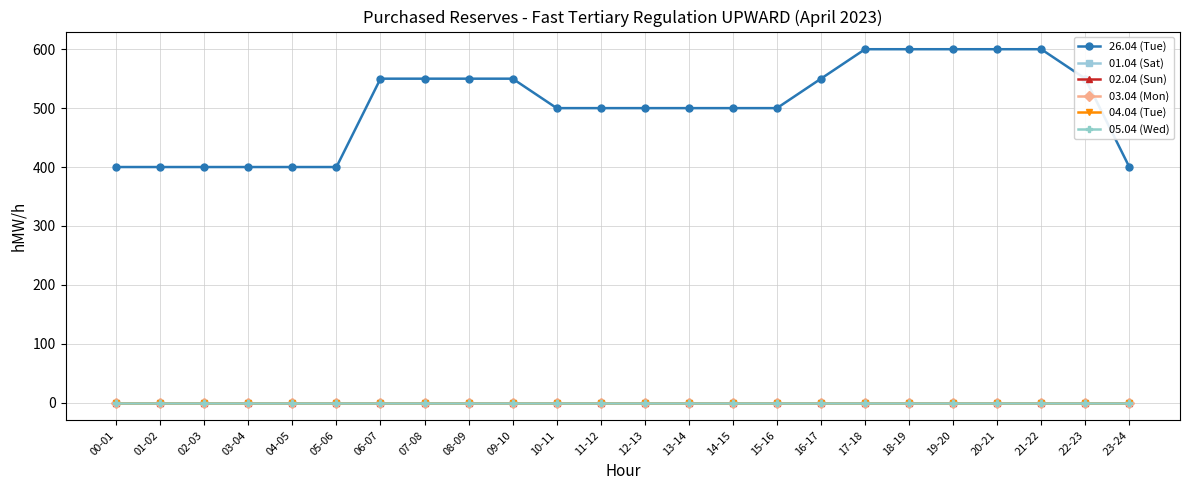

Reading right to left, extract all data points from this chart.

26.04 (Tue): 23-24=400	22-23=550	21-22=600	20-21=600	19-20=600	18-19=600	17-18=600	16-17=550	15-16=500	14-15=500	13-14=500	12-13=500	11-12=500	10-11=500	09-10=550	08-09=550	07-08=550	06-07=550	05-06=400	04-05=400	03-04=400	02-03=400	01-02=400	00-01=400
01.04 (Sat): 23-24=0	22-23=0	21-22=0	20-21=0	19-20=0	18-19=0	17-18=0	16-17=0	15-16=0	14-15=0	13-14=0	12-13=0	11-12=0	10-11=0	09-10=0	08-09=0	07-08=0	06-07=0	05-06=0	04-05=0	03-04=0	02-03=0	01-02=0	00-01=0
02.04 (Sun): 23-24=0	22-23=0	21-22=0	20-21=0	19-20=0	18-19=0	17-18=0	16-17=0	15-16=0	14-15=0	13-14=0	12-13=0	11-12=0	10-11=0	09-10=0	08-09=0	07-08=0	06-07=0	05-06=0	04-05=0	03-04=0	02-03=0	01-02=0	00-01=0
03.04 (Mon): 23-24=0	22-23=0	21-22=0	20-21=0	19-20=0	18-19=0	17-18=0	16-17=0	15-16=0	14-15=0	13-14=0	12-13=0	11-12=0	10-11=0	09-10=0	08-09=0	07-08=0	06-07=0	05-06=0	04-05=0	03-04=0	02-03=0	01-02=0	00-01=0
04.04 (Tue): 23-24=0	22-23=0	21-22=0	20-21=0	19-20=0	18-19=0	17-18=0	16-17=0	15-16=0	14-15=0	13-14=0	12-13=0	11-12=0	10-11=0	09-10=0	08-09=0	07-08=0	06-07=0	05-06=0	04-05=0	03-04=0	02-03=0	01-02=0	00-01=0
05.04 (Wed): 23-24=0	22-23=0	21-22=0	20-21=0	19-20=0	18-19=0	17-18=0	16-17=0	15-16=0	14-15=0	13-14=0	12-13=0	11-12=0	10-11=0	09-10=0	08-09=0	07-08=0	06-07=0	05-06=0	04-05=0	03-04=0	02-03=0	01-02=0	00-01=0